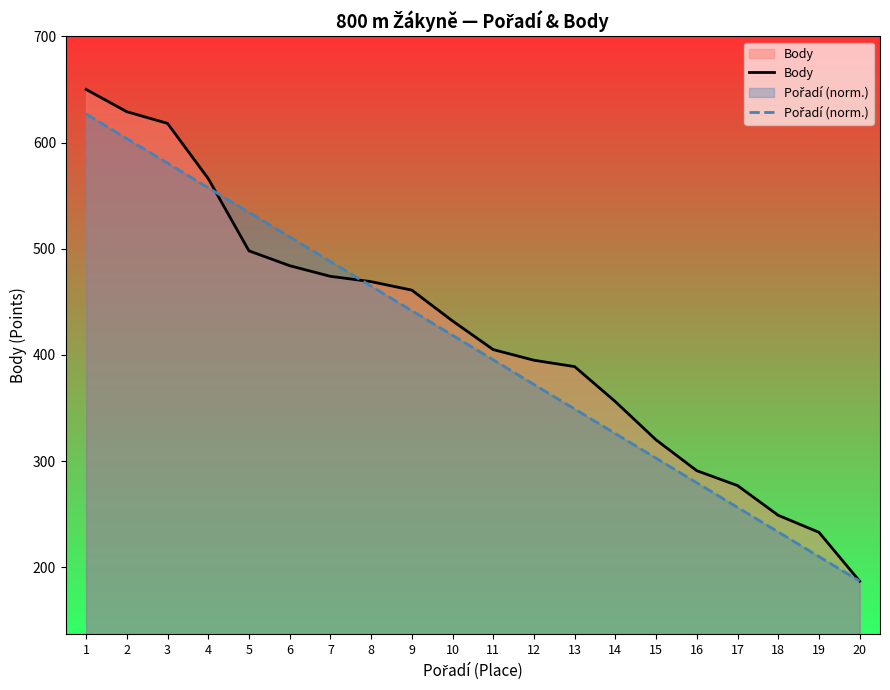

Is it true that Body equals 386.0 at 18?

False